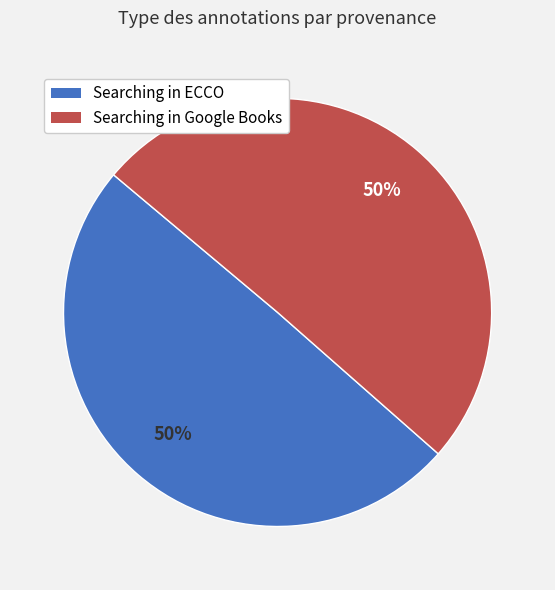

Approximately how many times larger is the value at Searching in ECCO compared to Searching in Google Books?

1.0